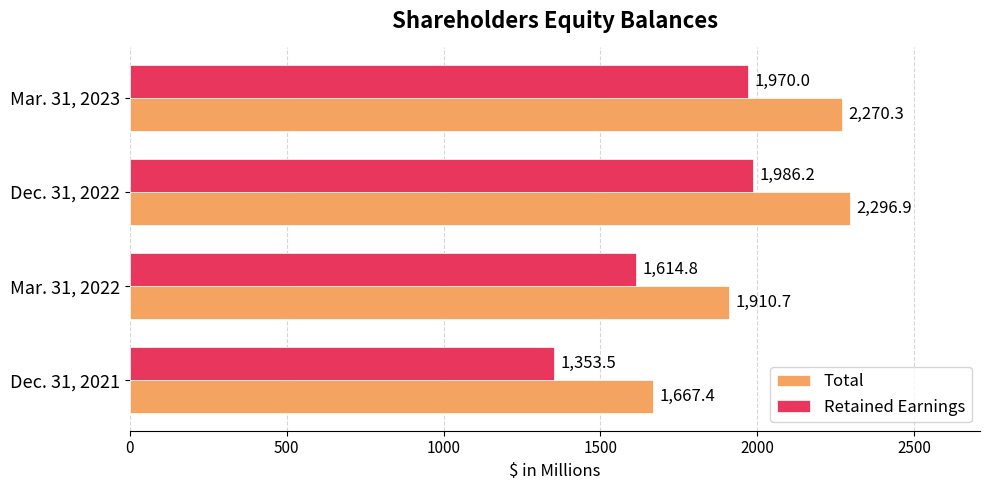

What is the total value across all series at Dec. 31, 2021?

3020.9